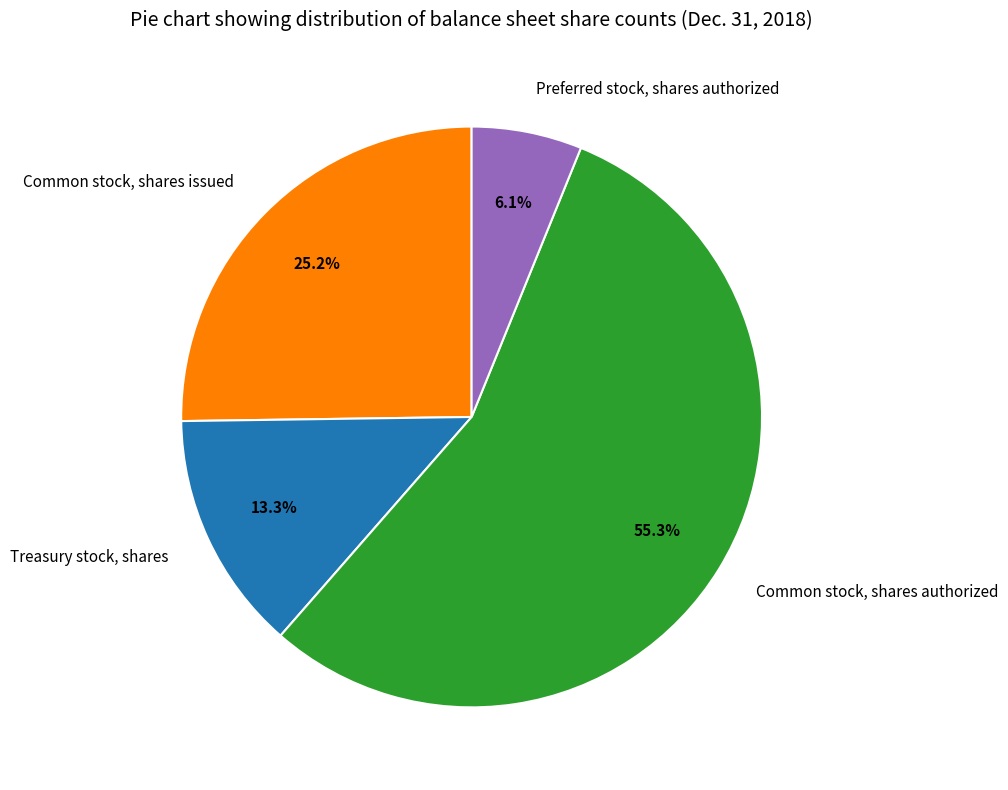

Which category has the smallest portion of the pie?

Preferred stock, shares authorized